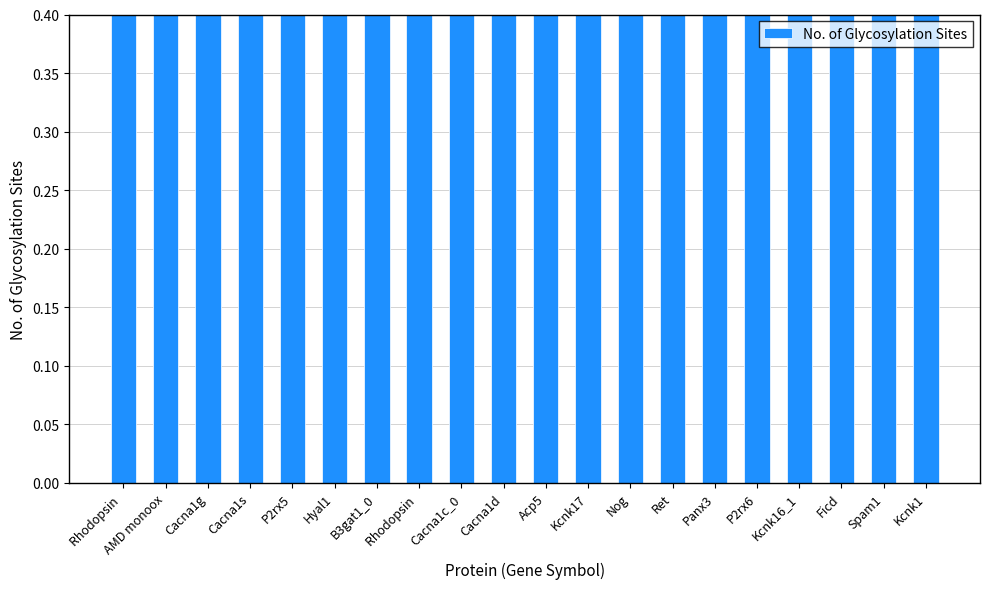

Is it true that the value at Cacna1s is 2?

False